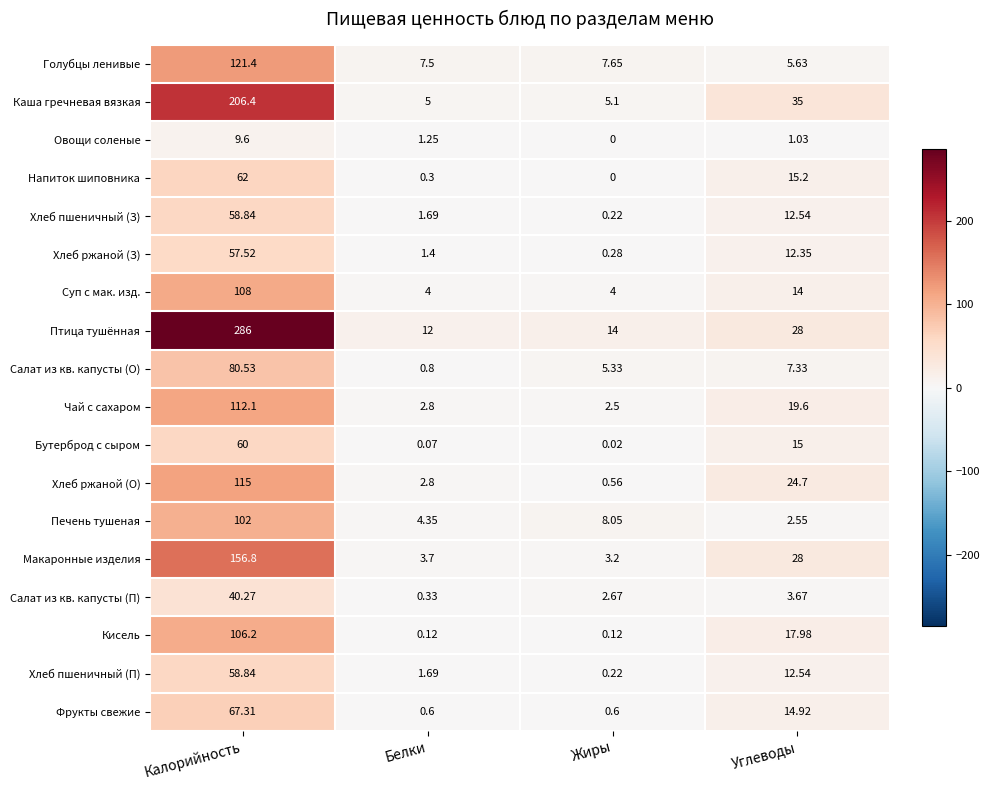

Where is Хлеб ржаной (О) nearest to the value 57?

Углеводы